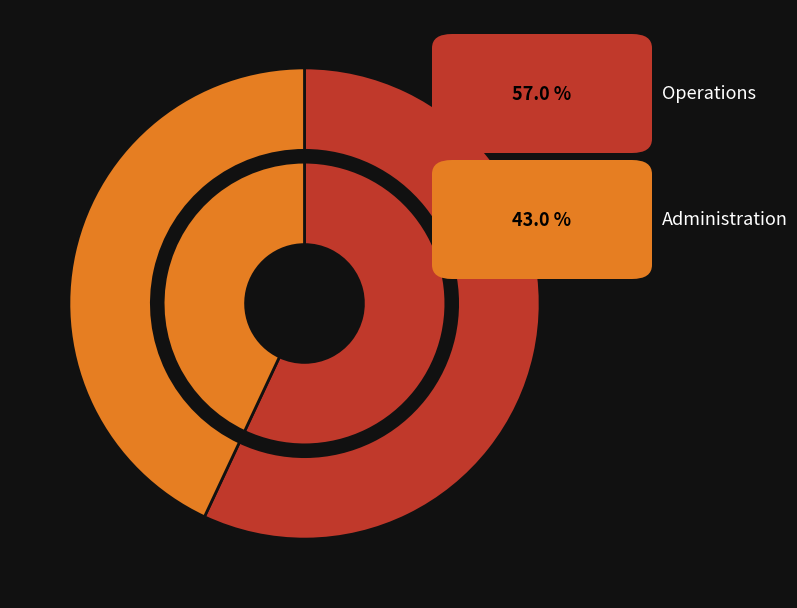

True or false: Operations accounts for 47% of the total.

False